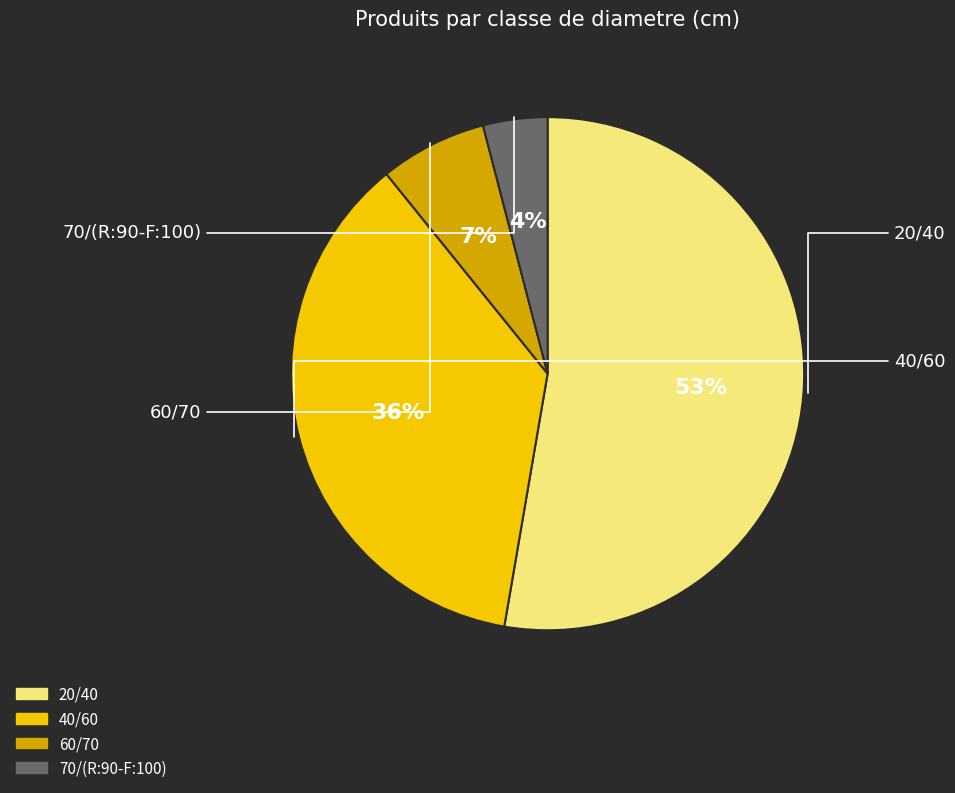

Is the sum of 40/60 and 70/(R:90-F:100) greater than half?

No